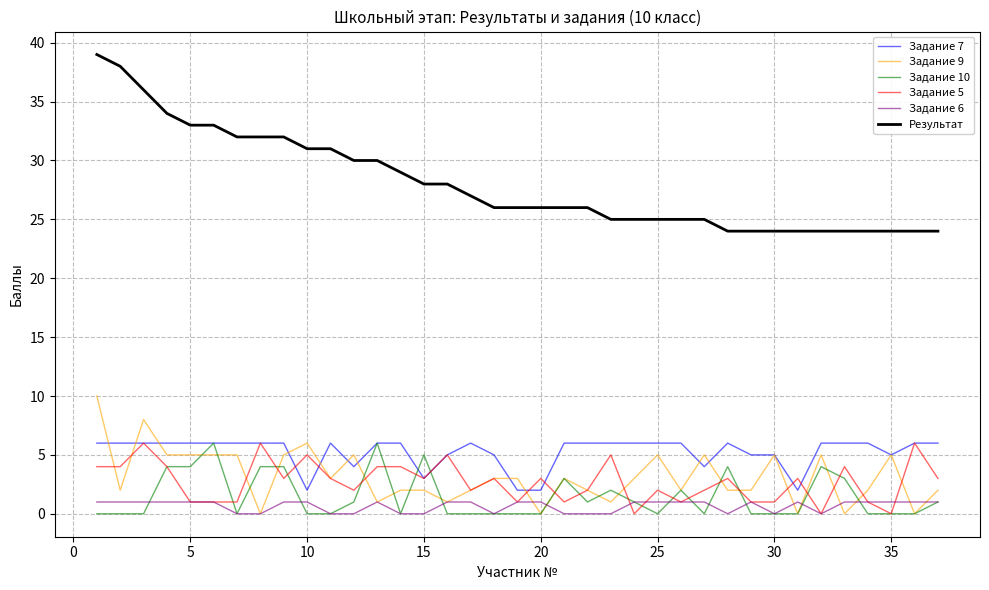

What are all the series names shown in the legend?

Задание 7, Задание 9, Задание 10, Задание 5, Задание 6, Результат